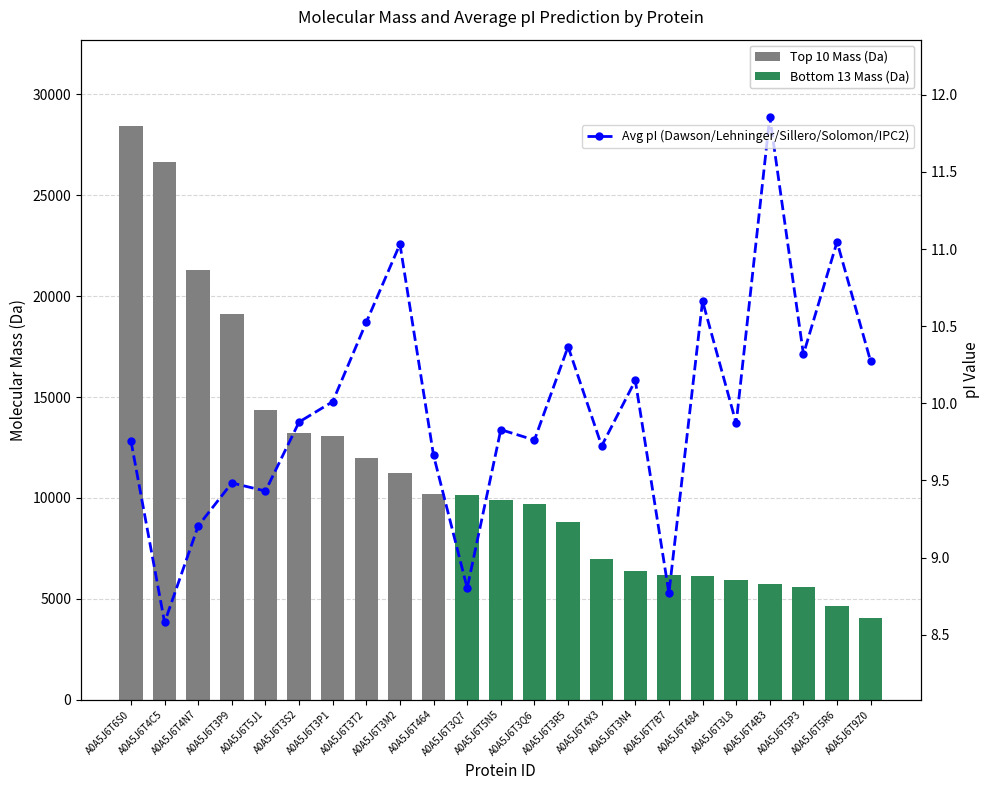

At which label is the value closest to 10?

A0A5J6T3P1